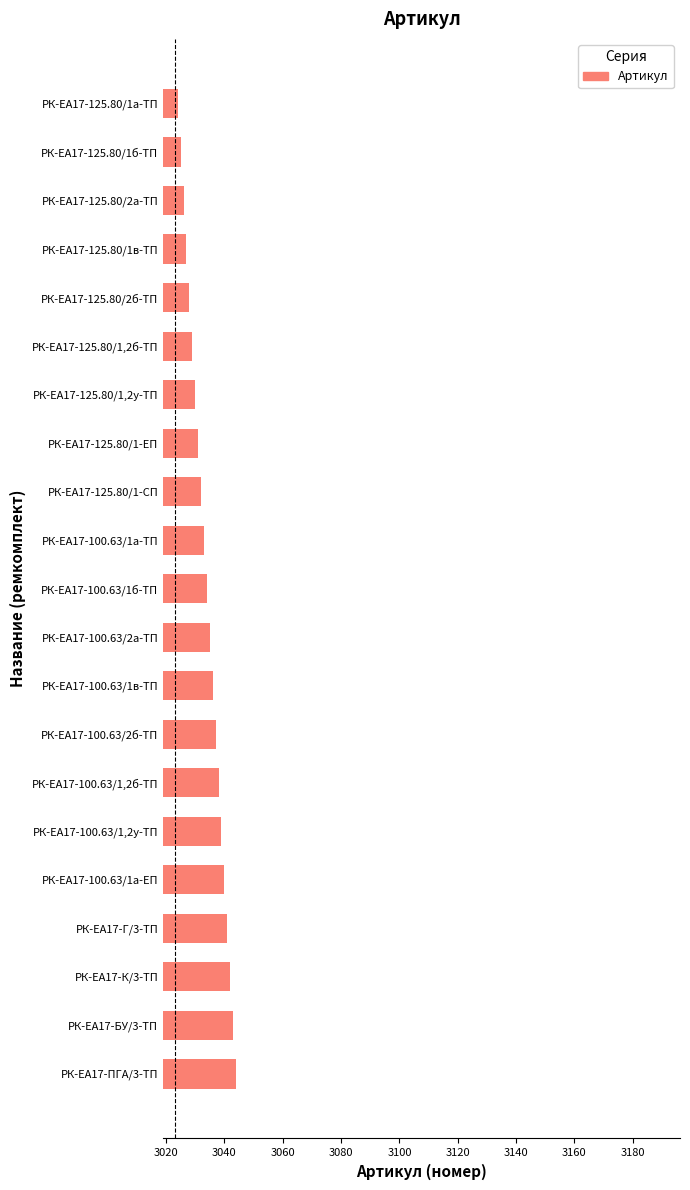

What is the value of the 11th bar from the top?

3034